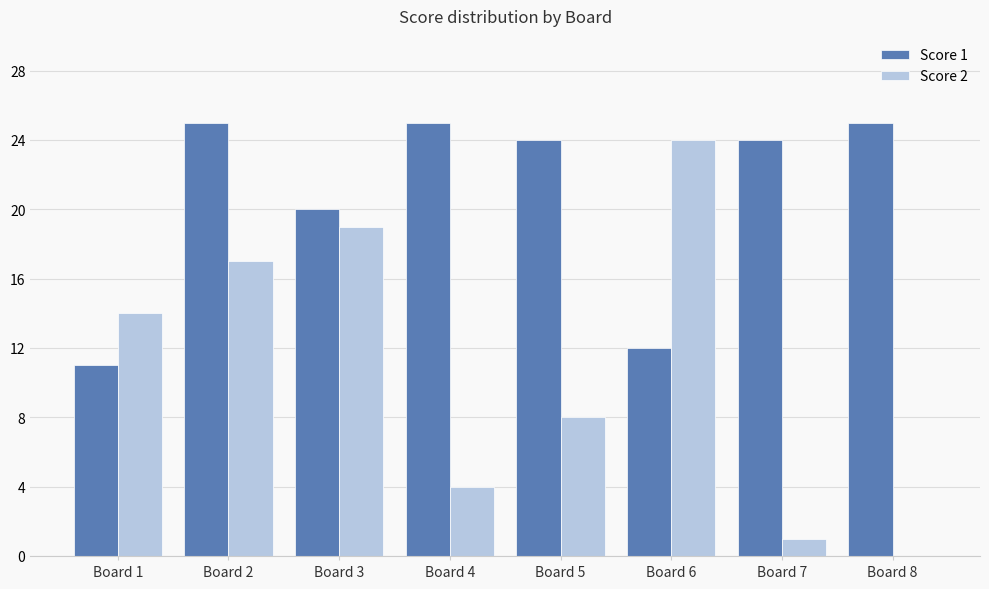

What is the sum of the Score 2 values at Board 2 and Board 7?

18